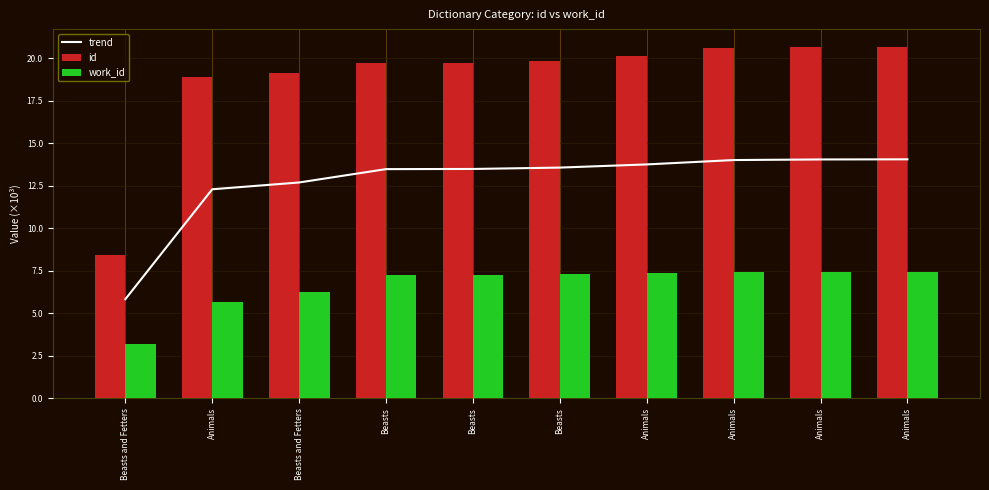

At which label does id first exceed 19?

Beasts and Fetters